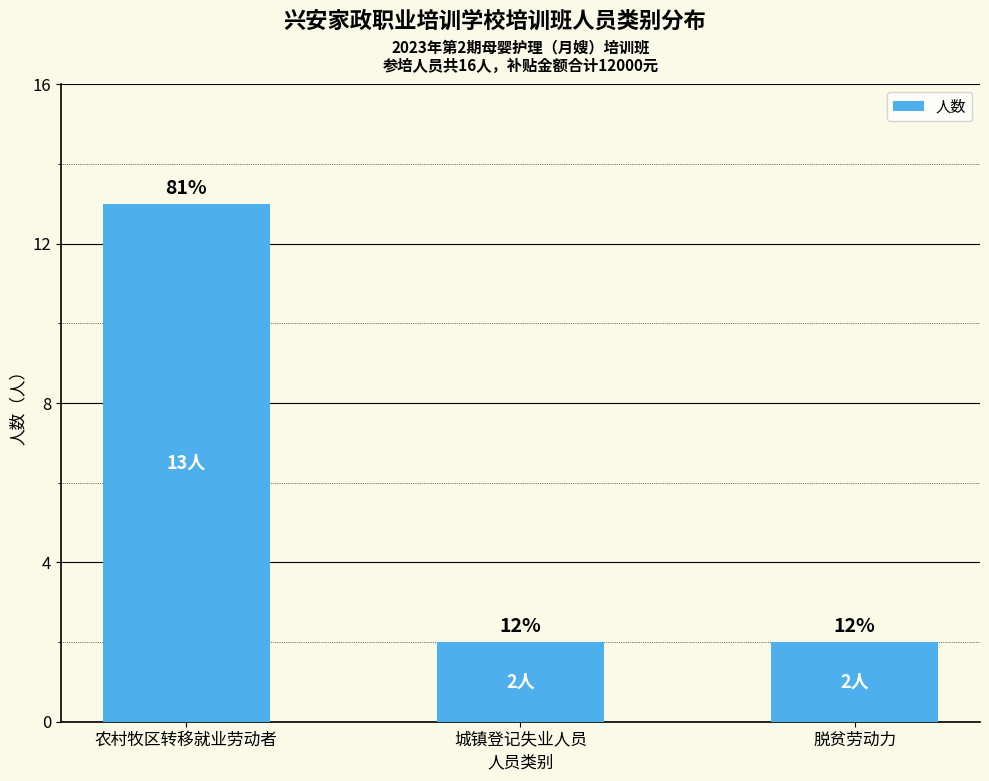

What is the value of the 2nd bar from the left?

2